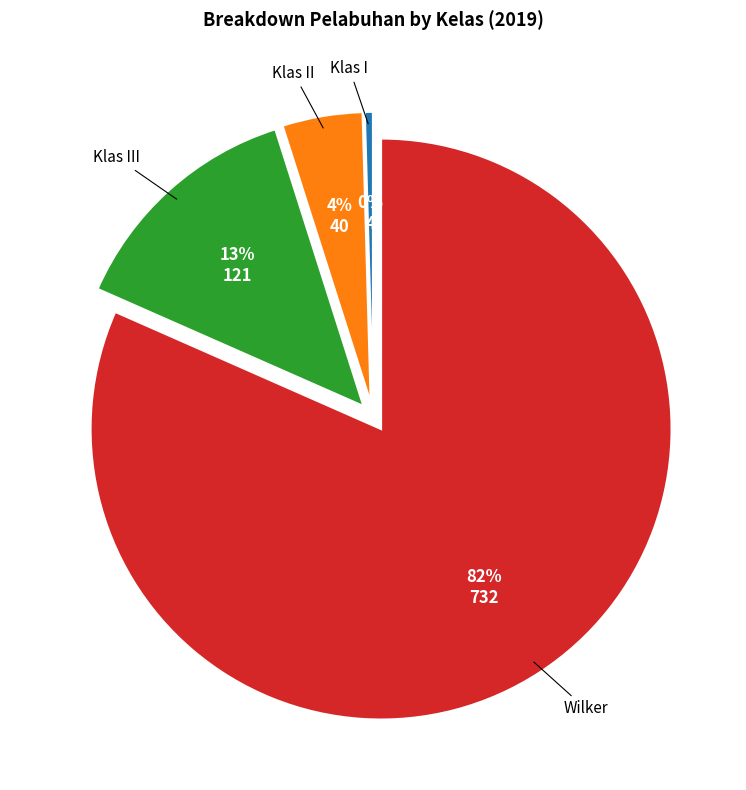

The Wilker slice represents 82% of the pie. True or false?

True